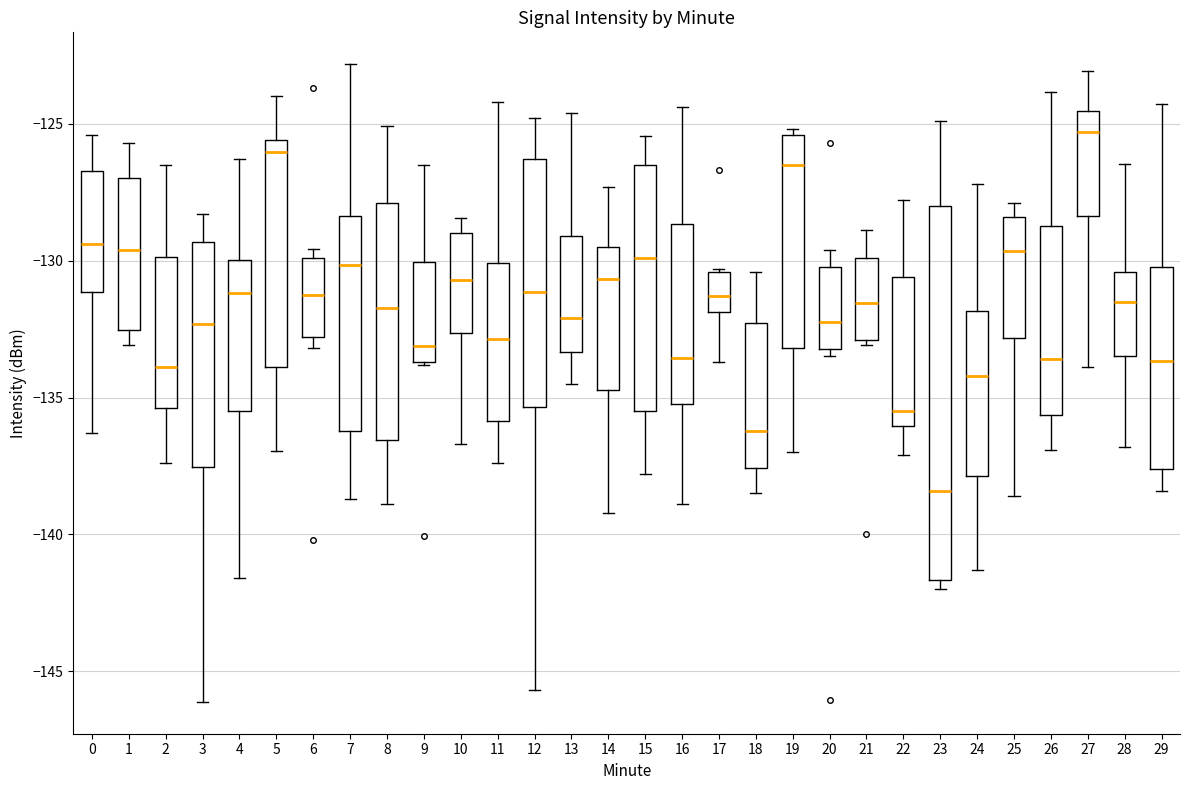

Which box's median line is the lowest?

23